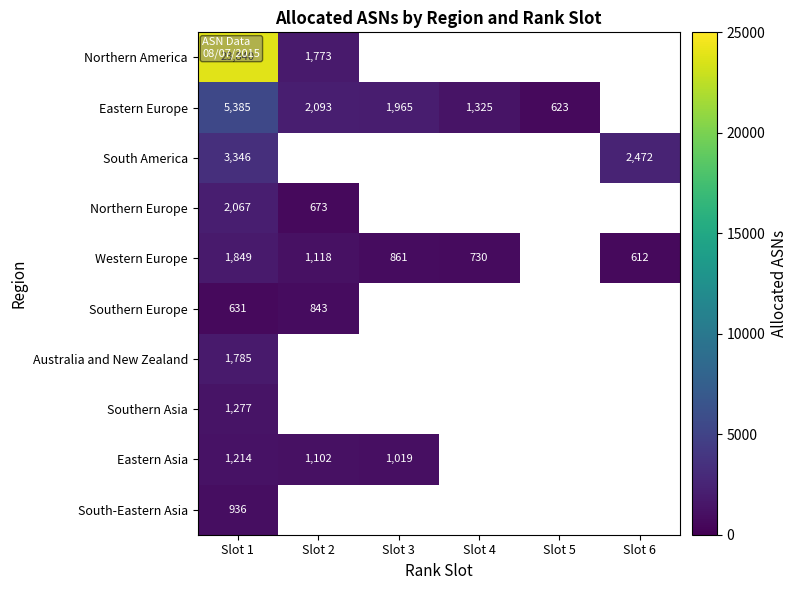

Which has a higher value, Slot 4 or Slot 6?

Slot 6